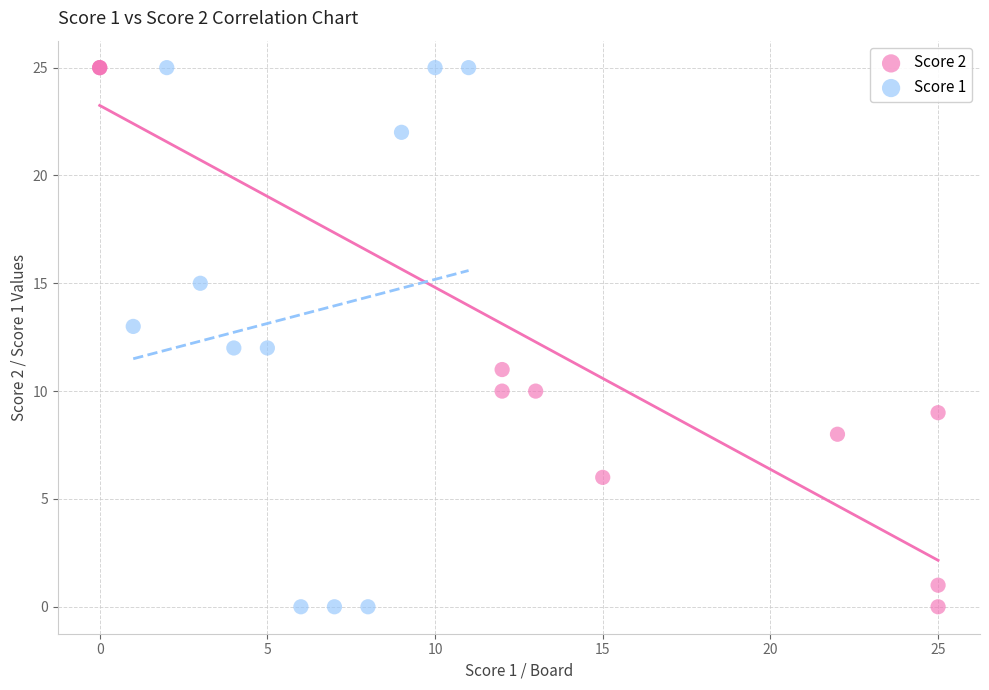

What are all the series names shown in the legend?

Score 2, Score 1